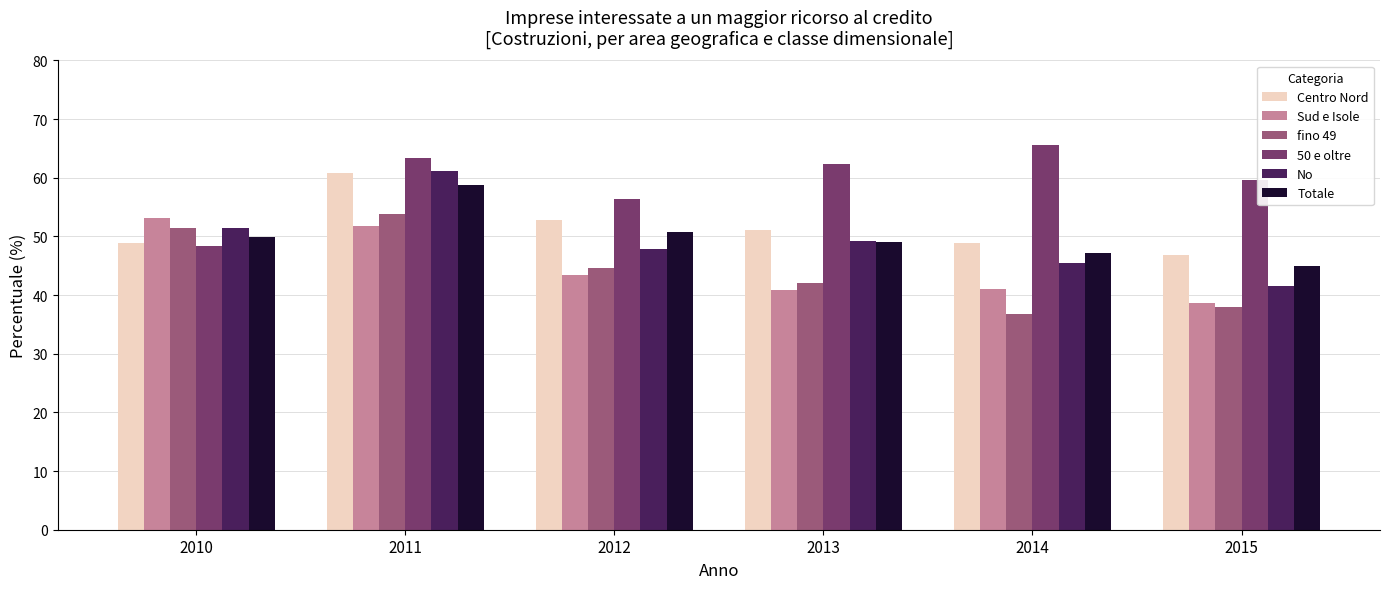

What are all the series names shown in the legend?

Centro Nord, Sud e Isole, fino 49, 50 e oltre, No, Totale